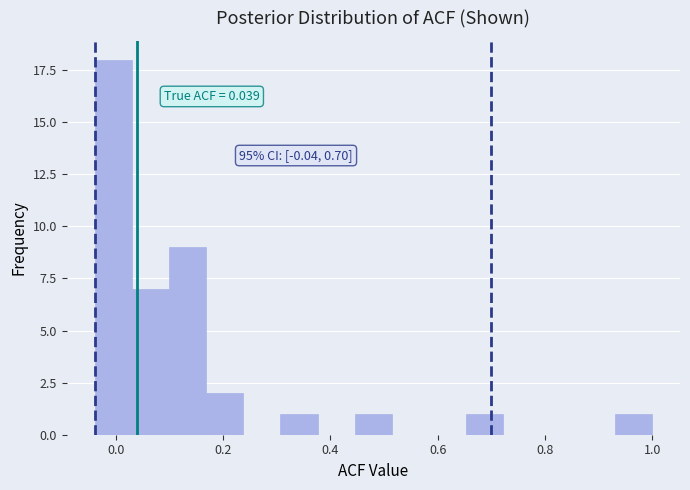

Around what value on the x-axis is the tallest bar? Give the approximate position of its centre, as read against the axis.

0.00